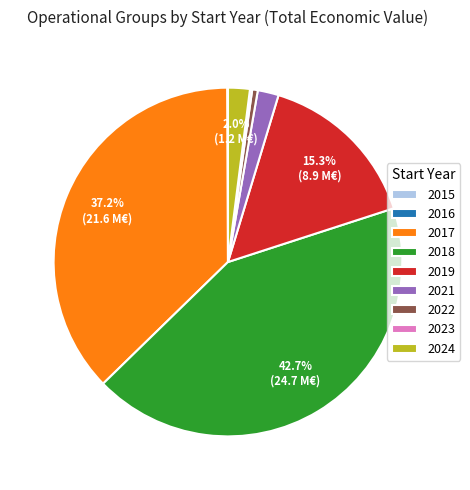

Is 2019 the majority of the pie?

No